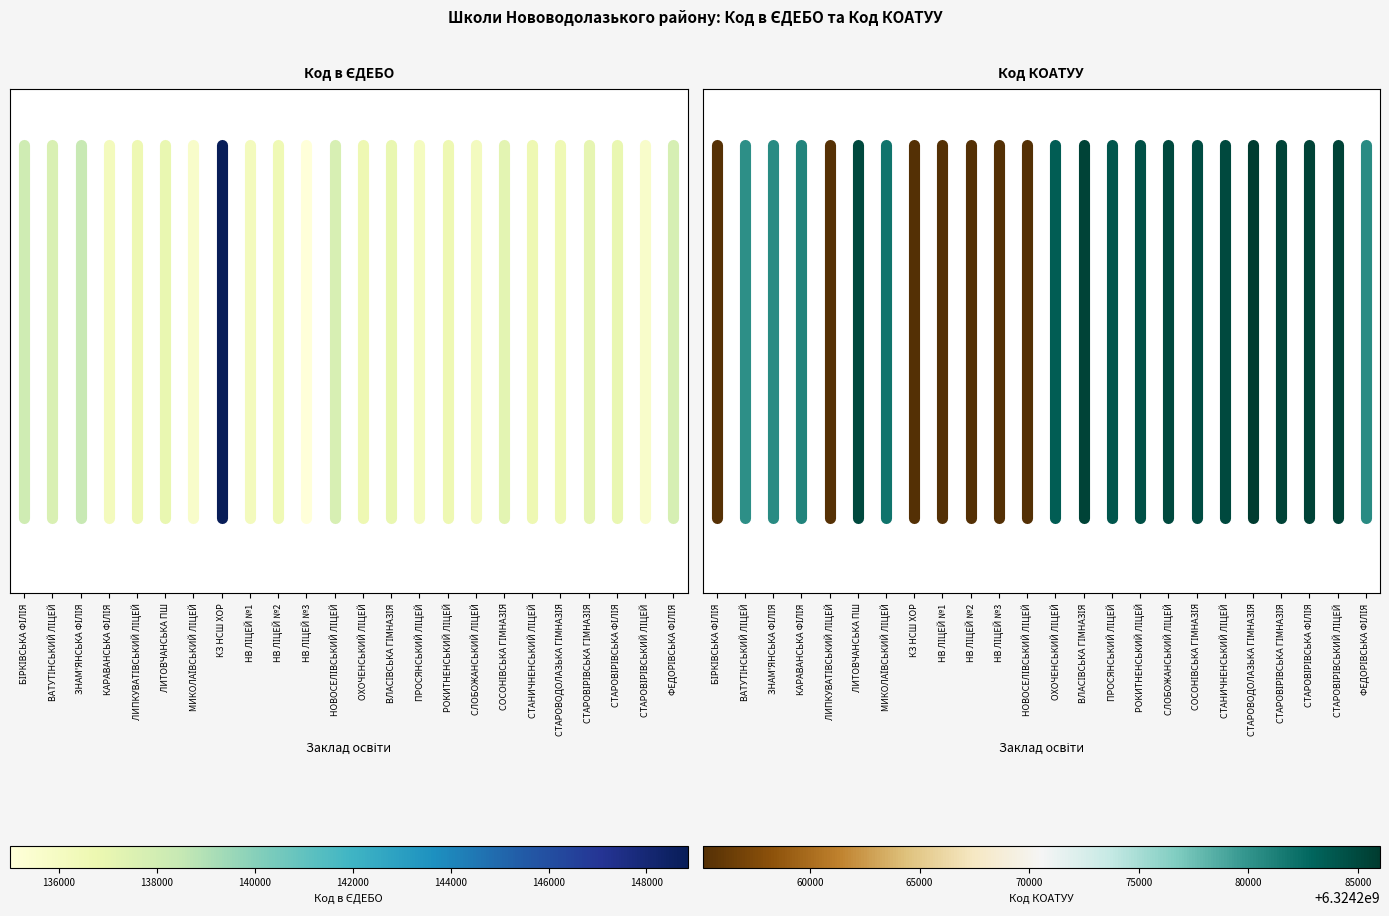

Is the value of МИКОЛАЇВСЬКИЙ ЛІЦЕЙ at БІРКІВСЬКА ФІЛІЯ greater than the value of РОКИТНЕНСЬКИЙ ЛІЦЕЙ at БІРКІВСЬКА ФІЛІЯ?

No